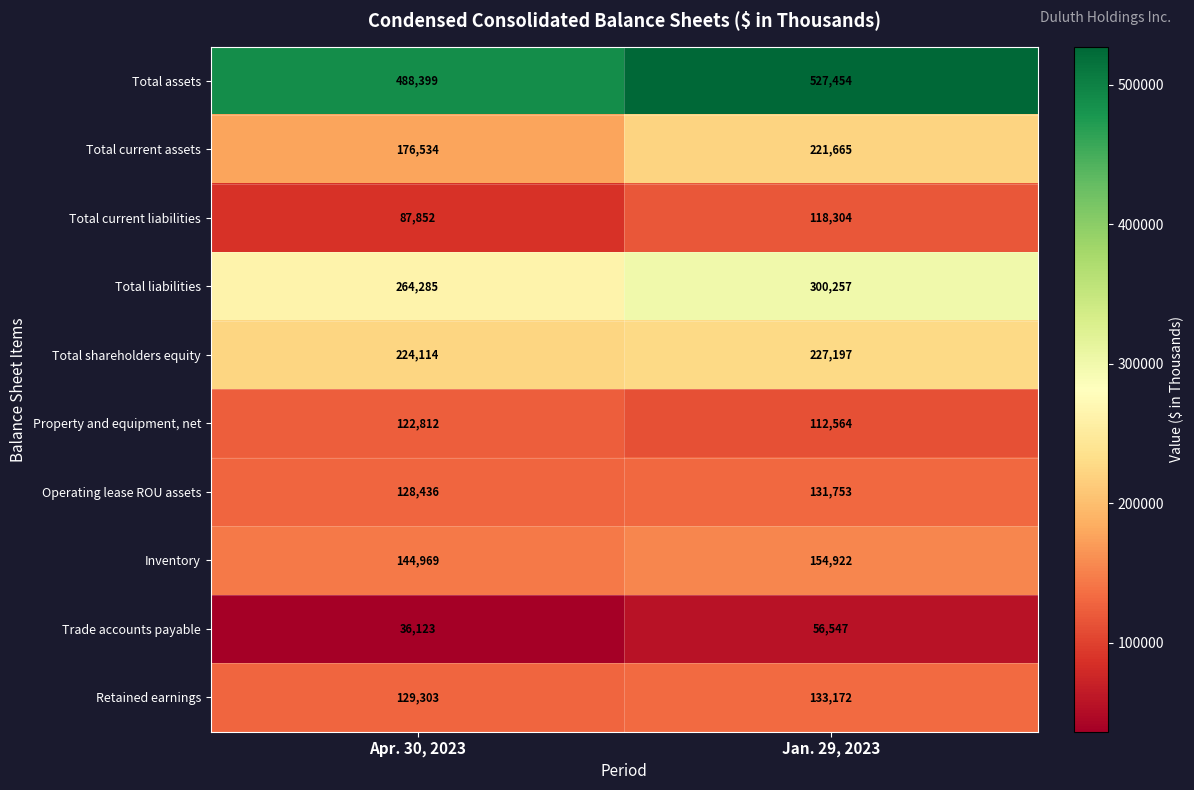

What is the average value of the Inventory series?

149946